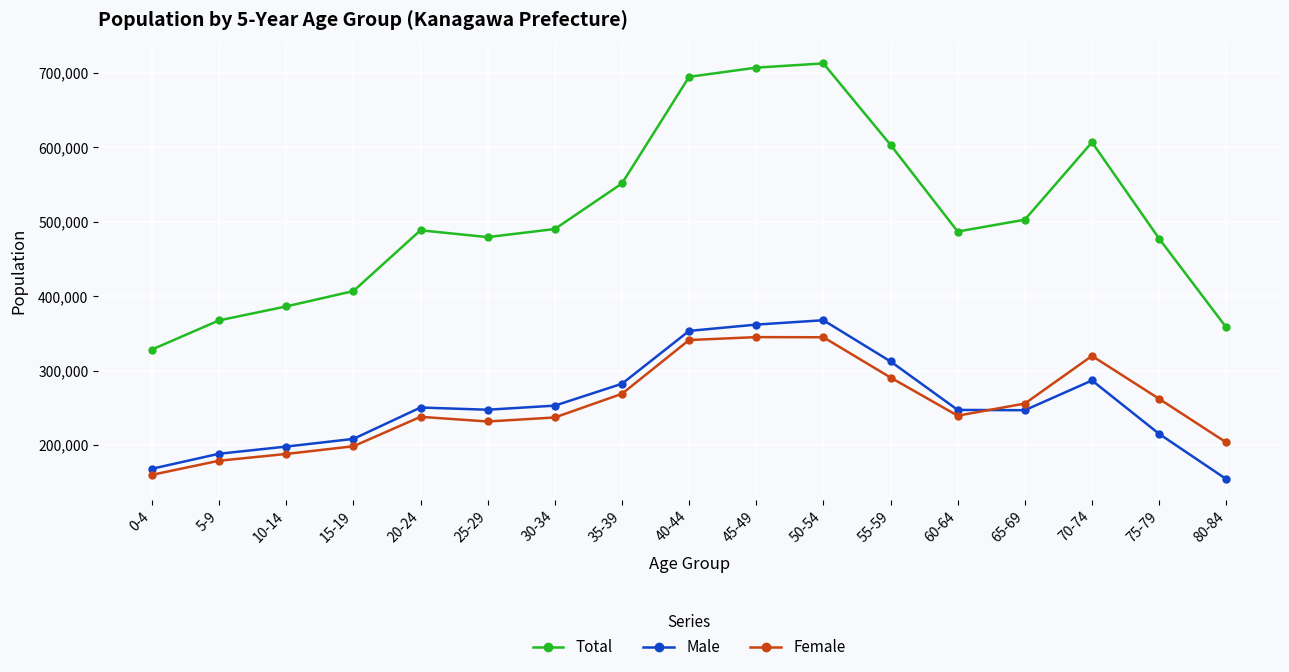

What position from the left is 0-4?

1